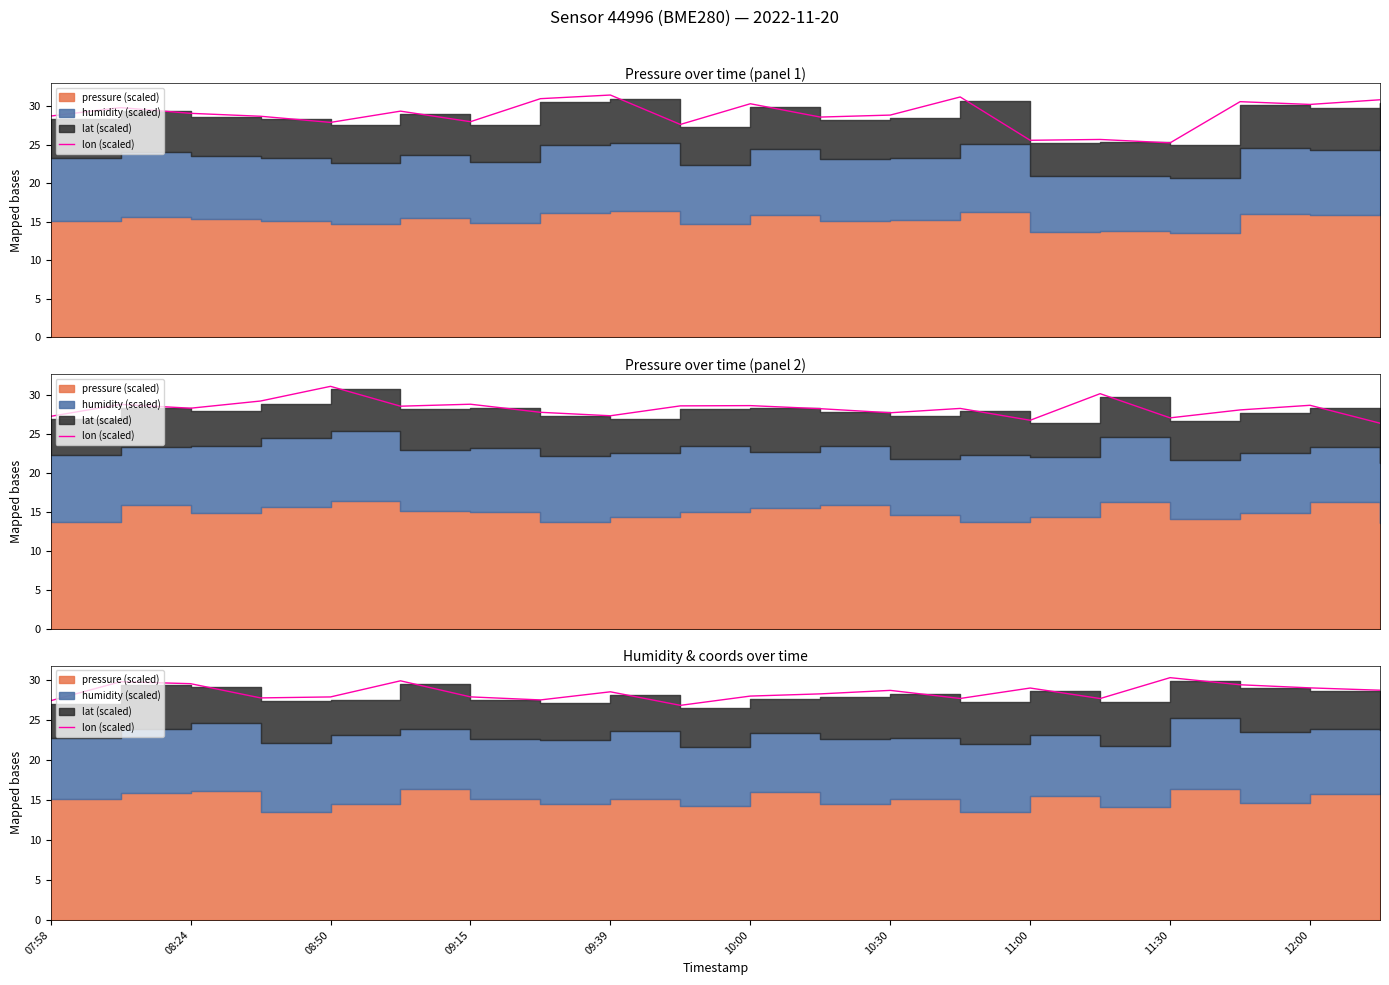

How many points are lower than both their immediate neighbors (excluding endpoints)?

5